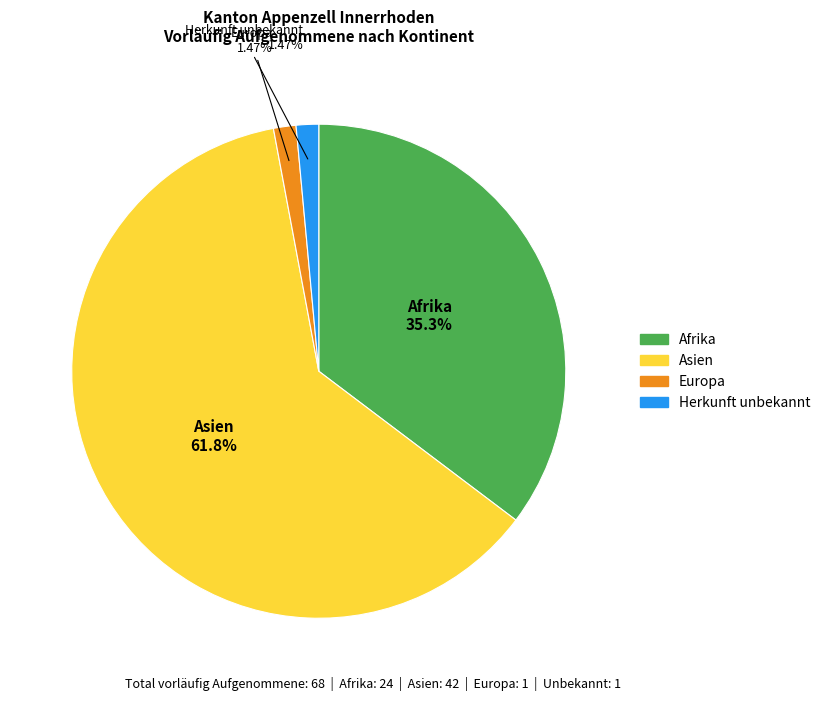

Count the number of slices in the pie.

4